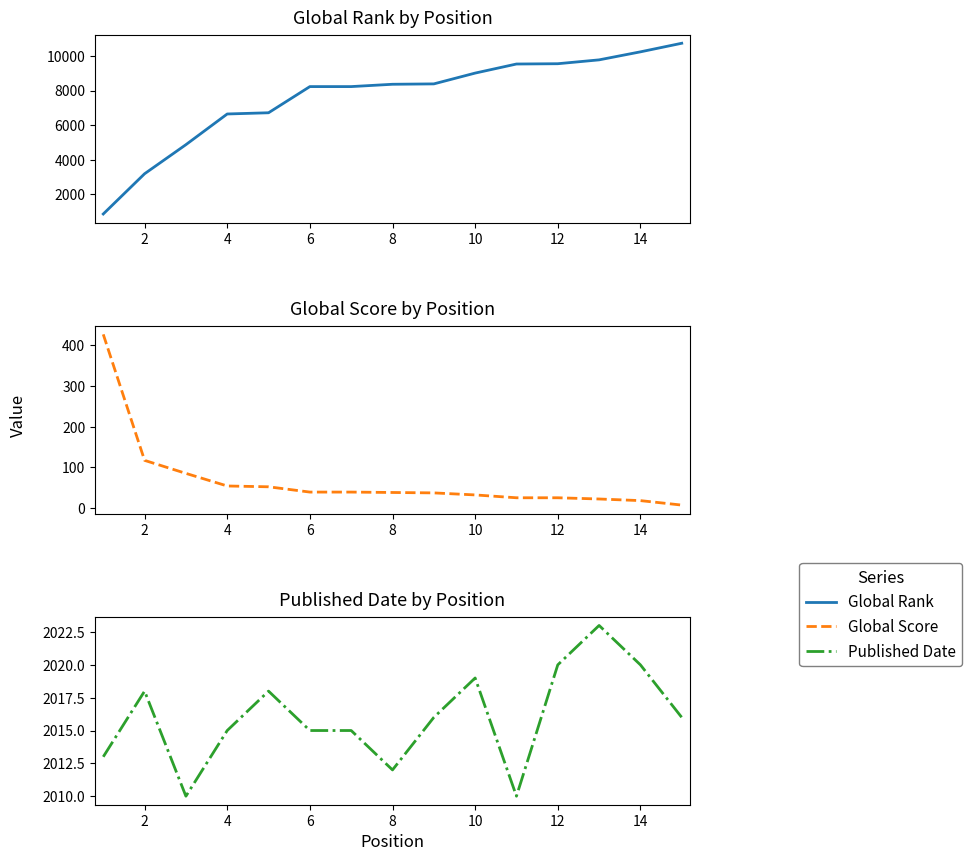

Where does the Published Date series first go above 2016?

2